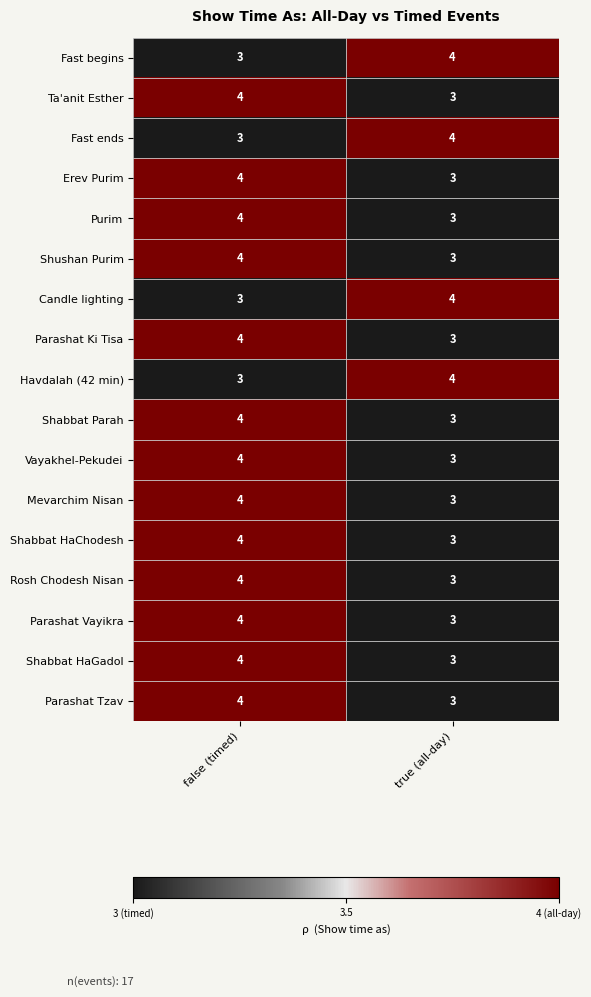

What is the minimum value shown in the chart?

3